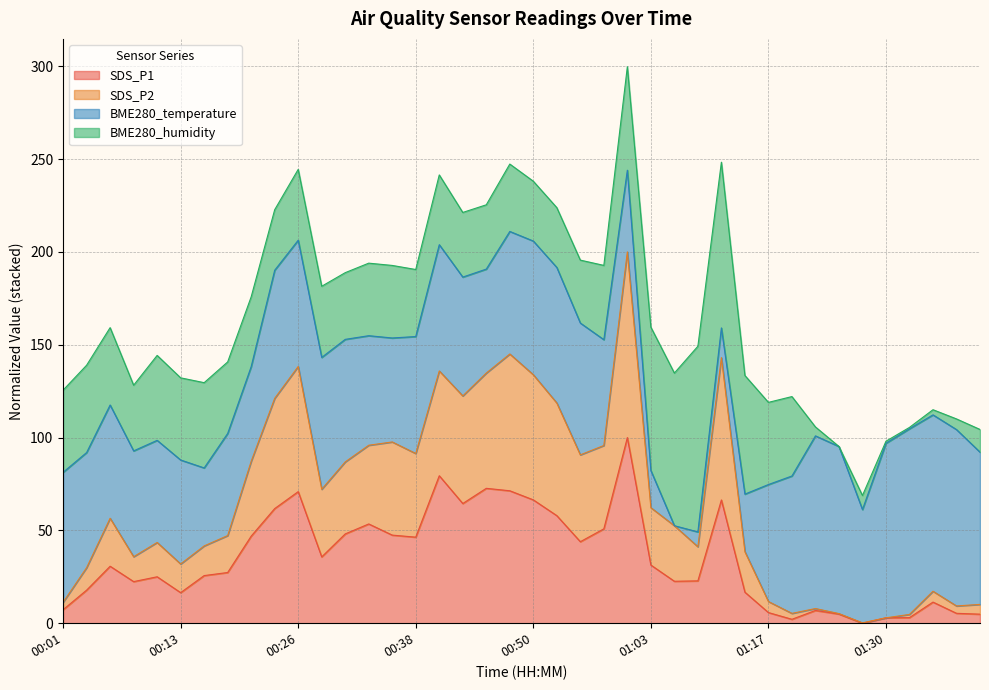

What is the label of the 7th point from the left?

00:16